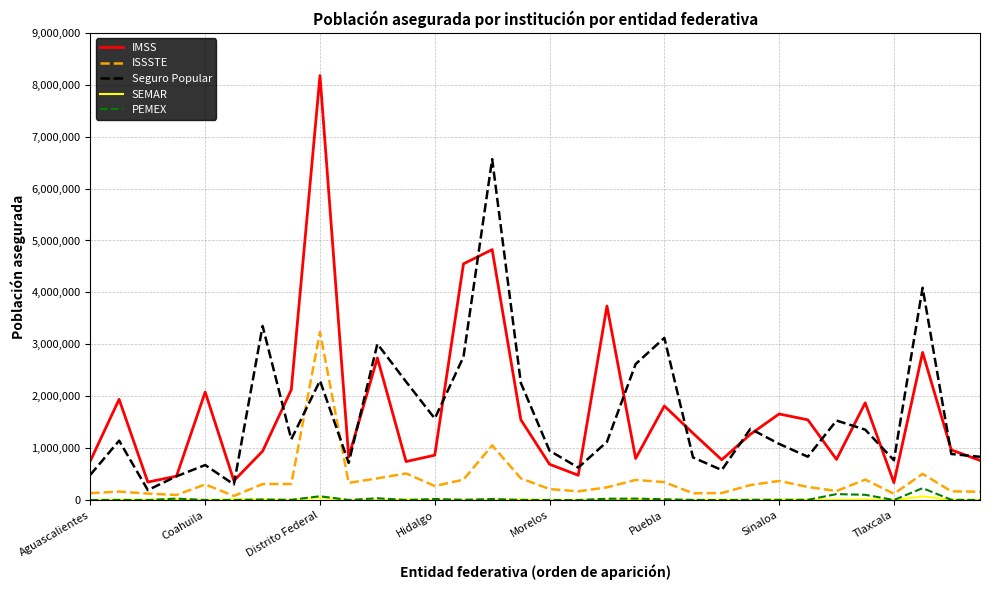

What is the maximum value shown in the chart?

8176887